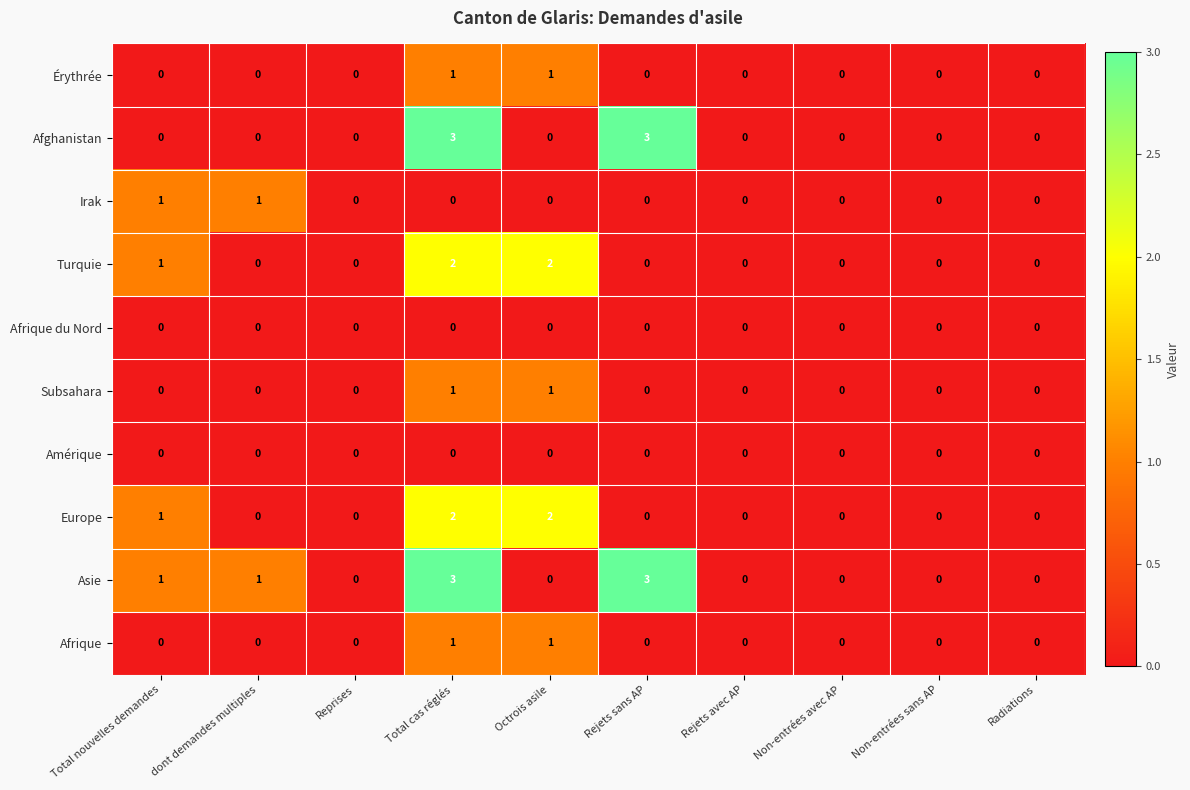

How many data points does each series have?

10